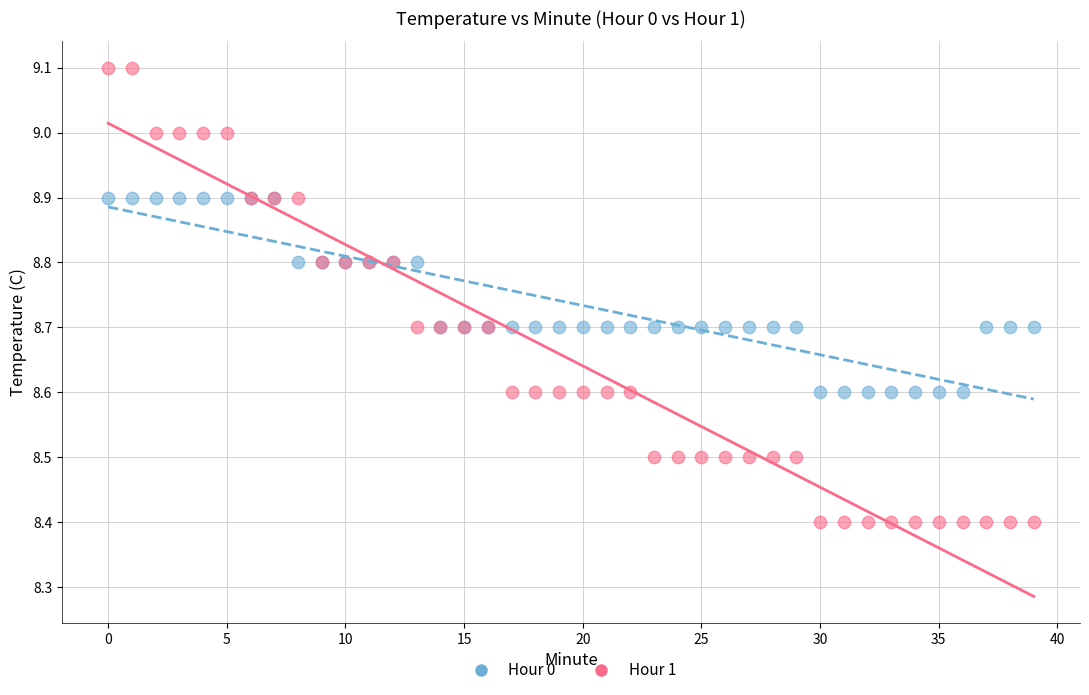

Which series reaches the minimum Y coordinate?

Hour 1